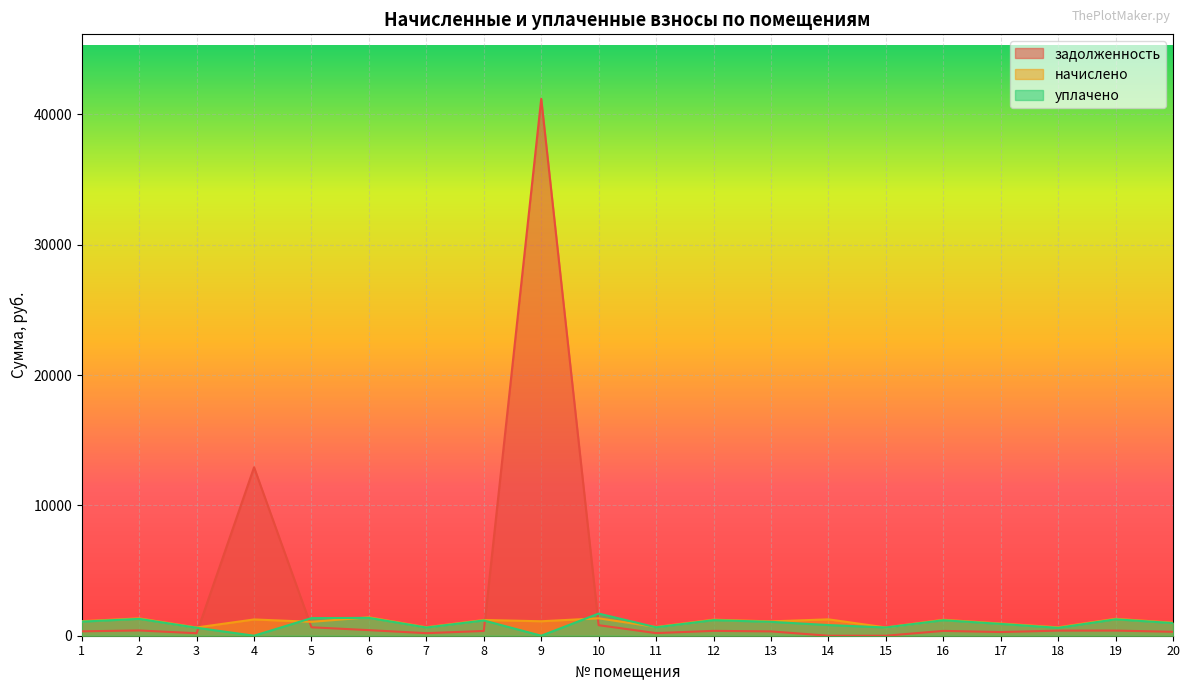

Read the уплачено value at 19.

1259.1